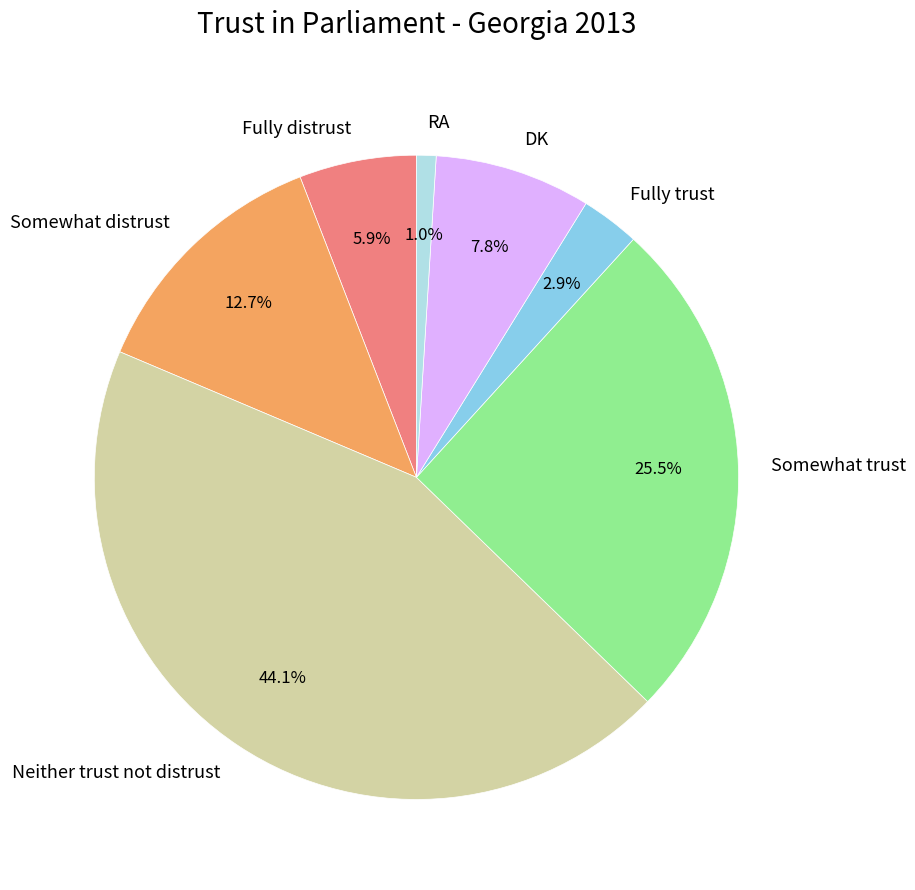

Is Neither trust not distrust the majority of the pie?

No